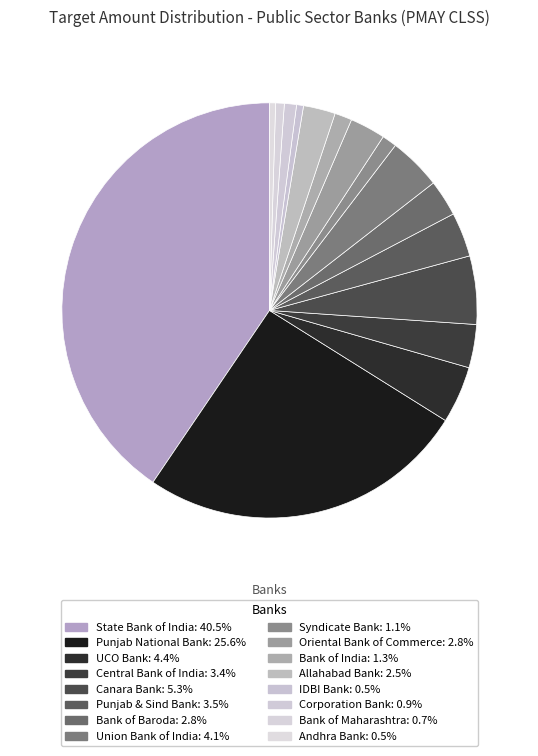

What is the smallest slice in the pie chart?

Andhra Bank